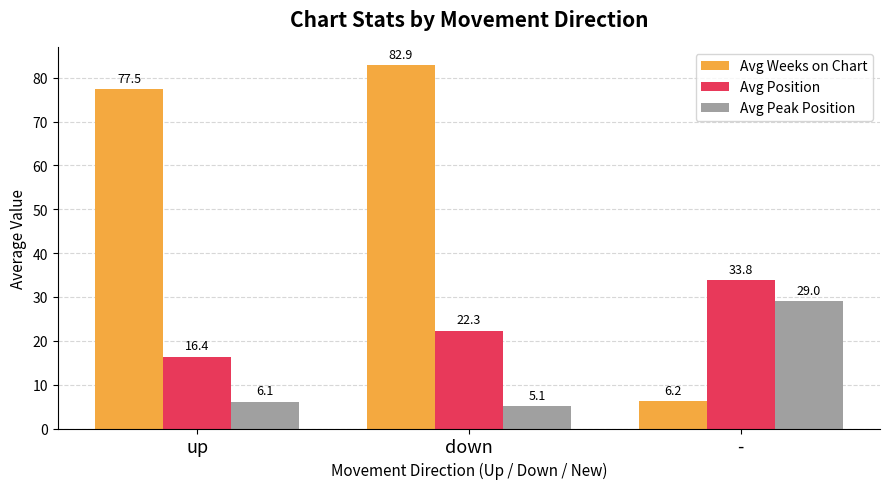

What is the spread (max minus min) of values at down?

77.8